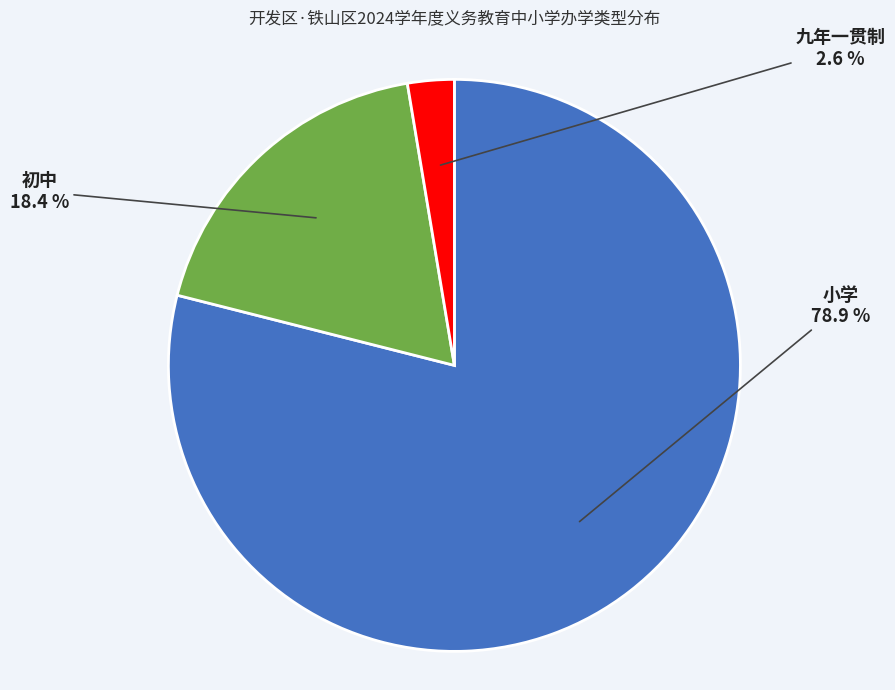

Rank the categories by value from highest to lowest.

小学, 初中, 九年一贯制